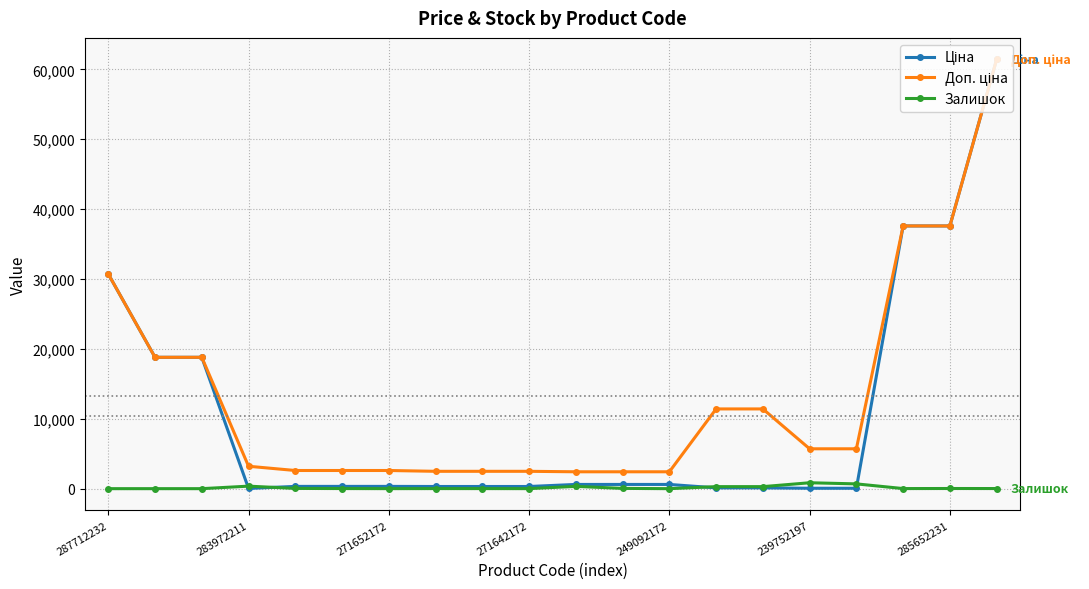

What is the maximum value shown in the chart?

61434.3